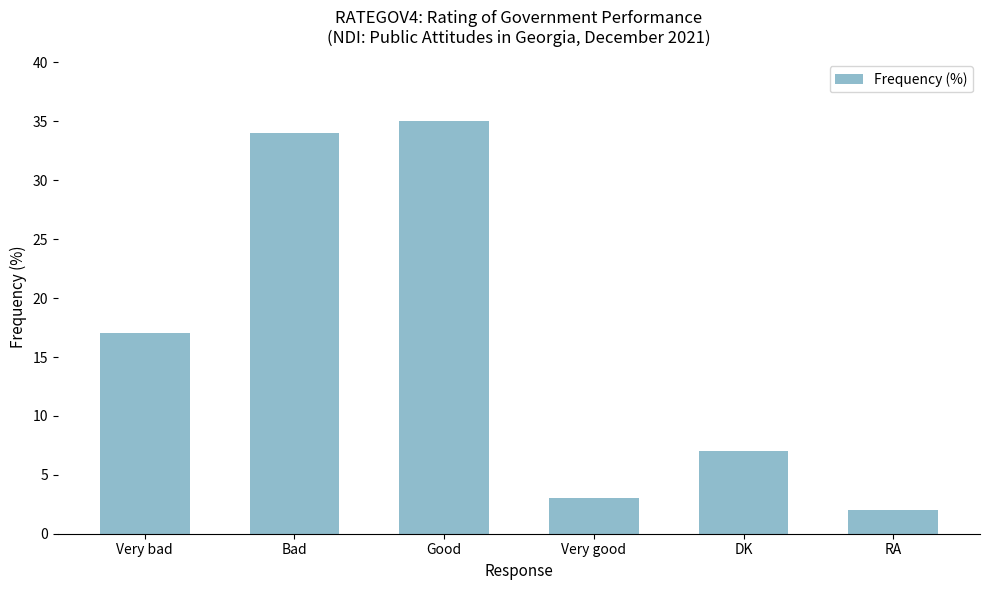

At which category does the chart reach its peak across all series?

Good